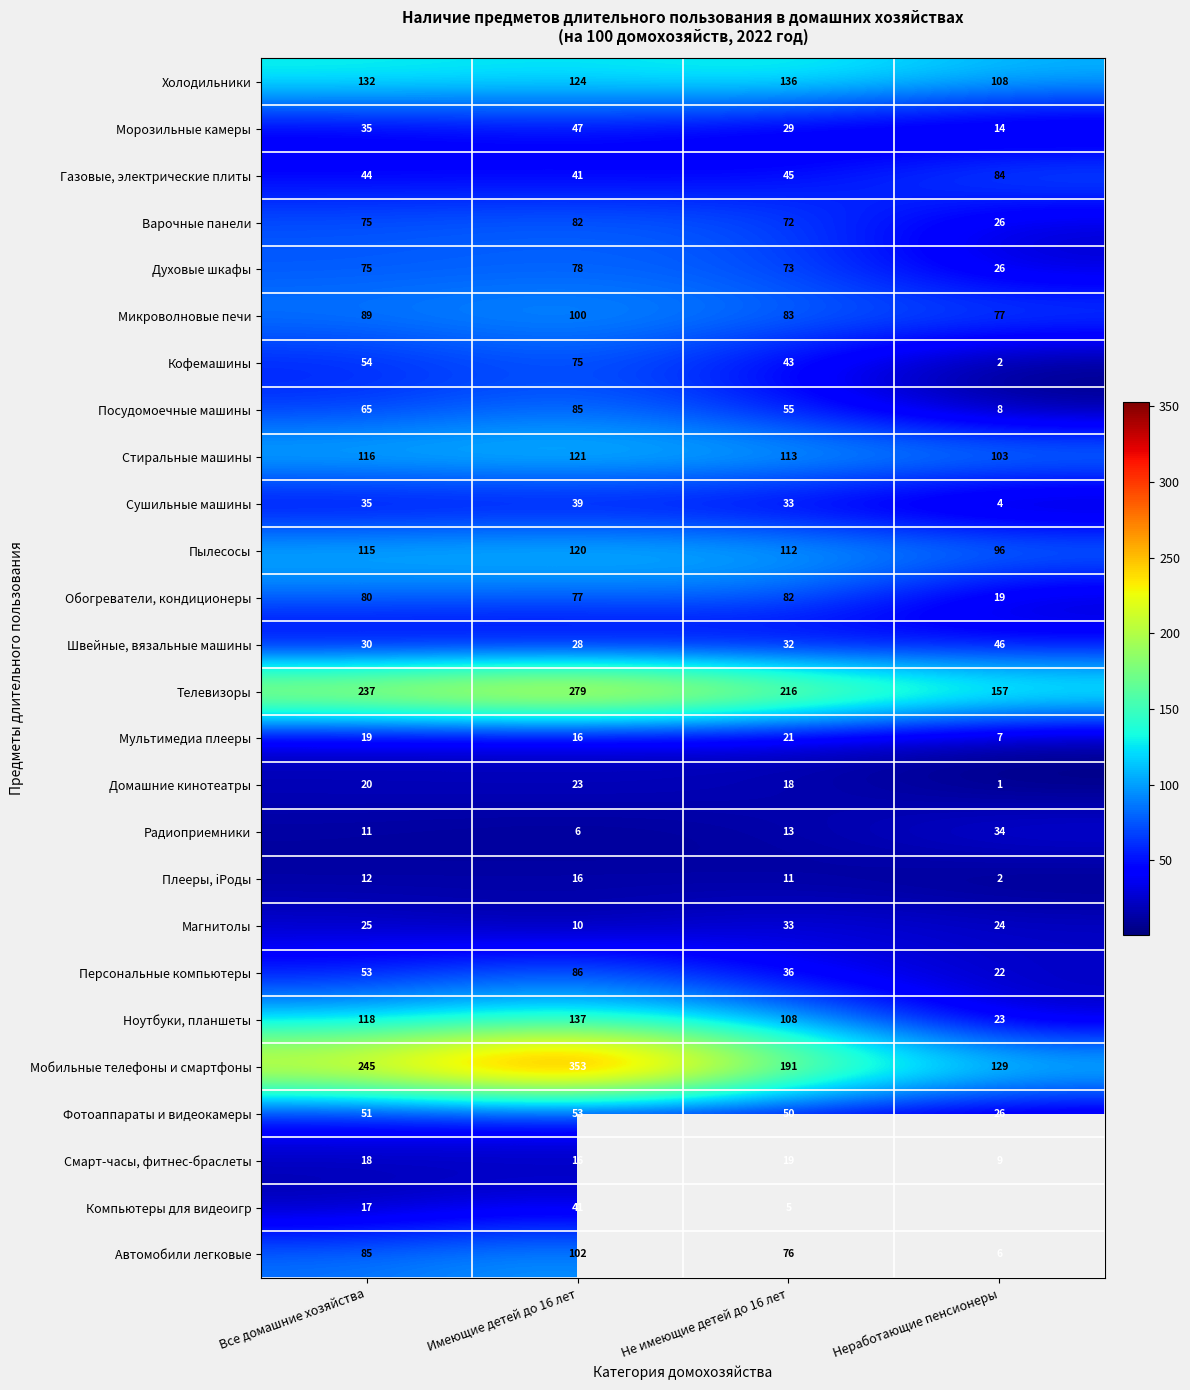

What is the difference between the maximum and minimum values in the Стиральные машины series?

18